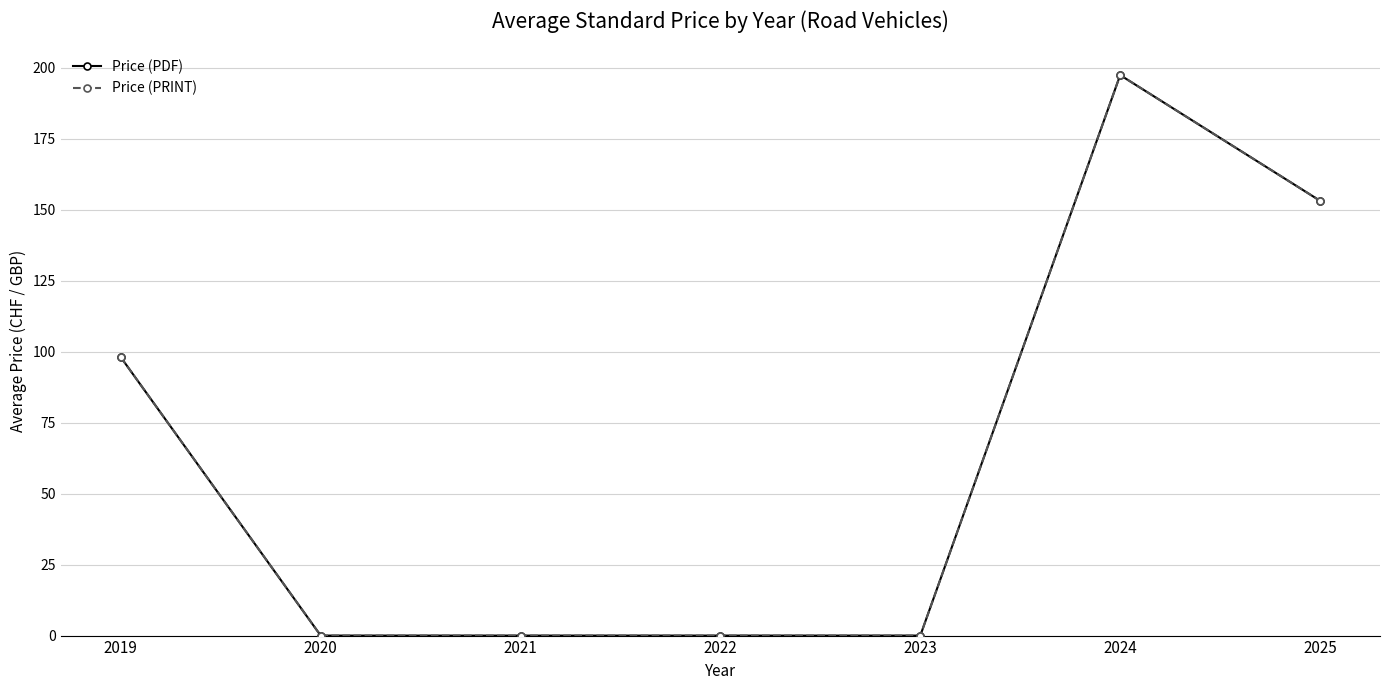

Is it true that Price (PDF) equals -105.4 at 2022?

False